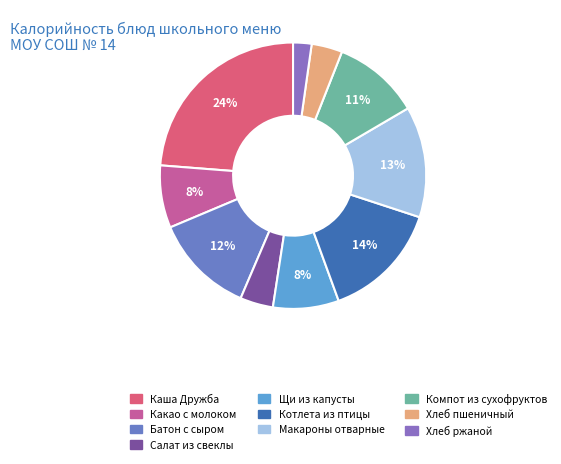

What is the change in value from Салат из свеклы to Щи из капусты?

+49.7